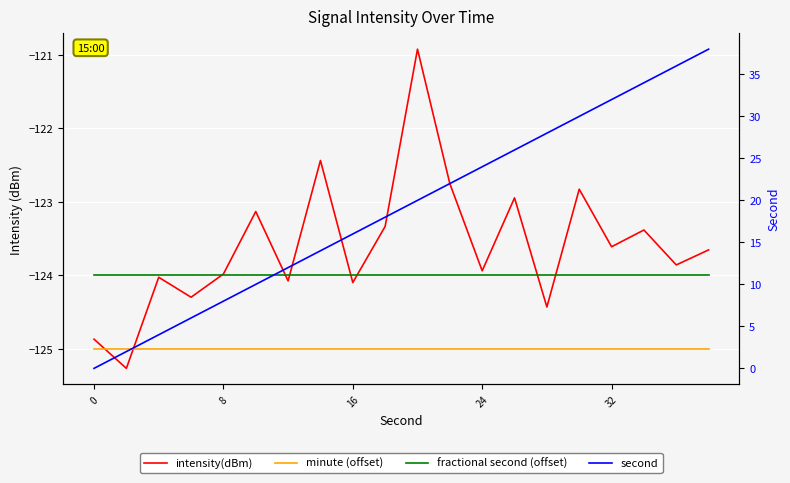

Rank the series at 10 from lowest to highest value.

minute (offset), fractional second (offset), intensity(dBm), second